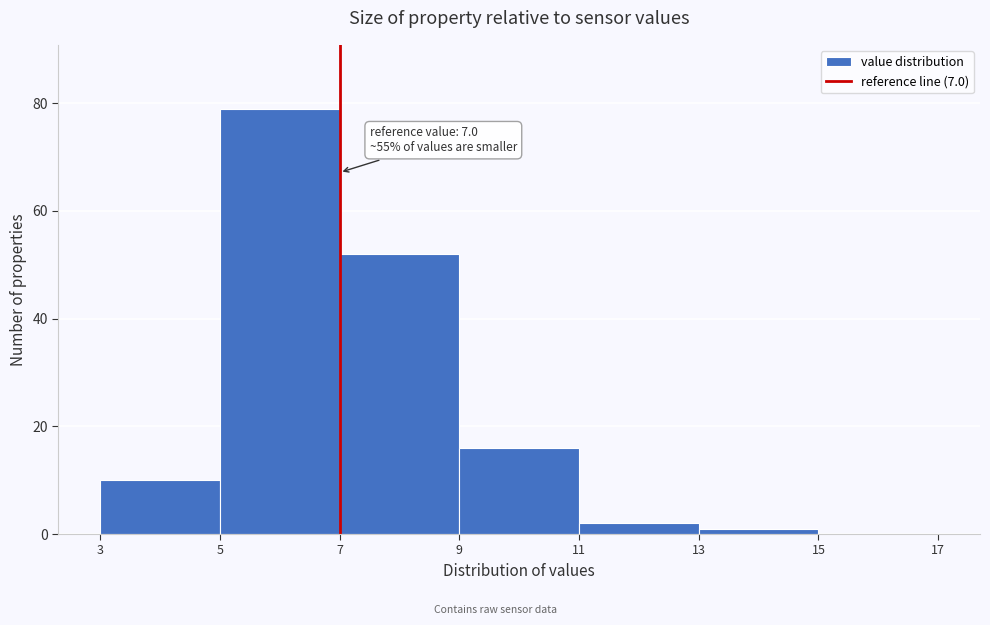

Which range on the x-axis has the tallest bar?

5 to 7